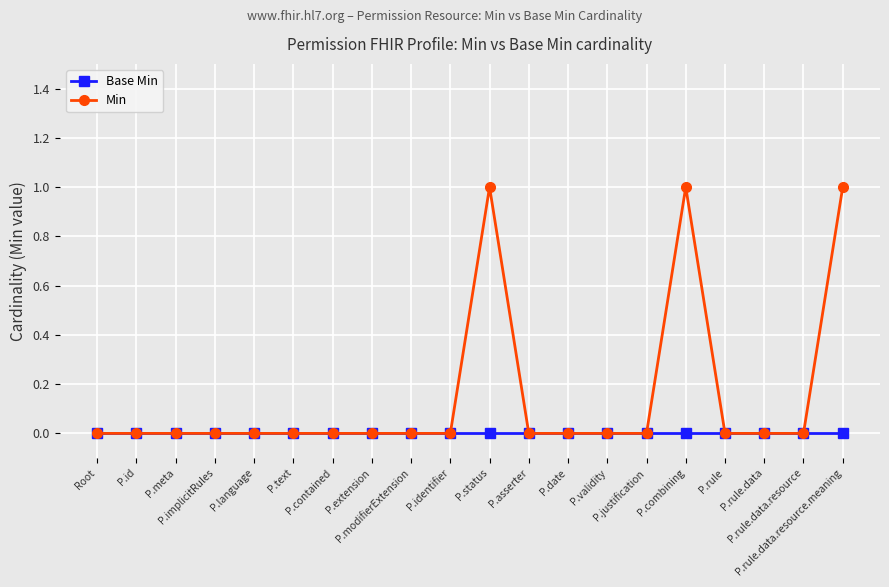

What is the sum of the Min values at P.rule.data.resource.meaning and P.asserter?

1